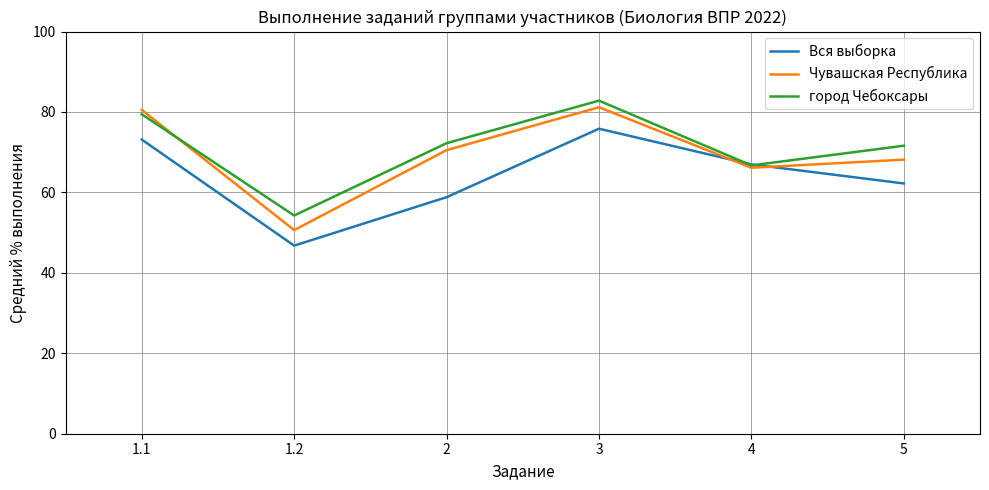

Which category has the lowest value across all series?

1.2